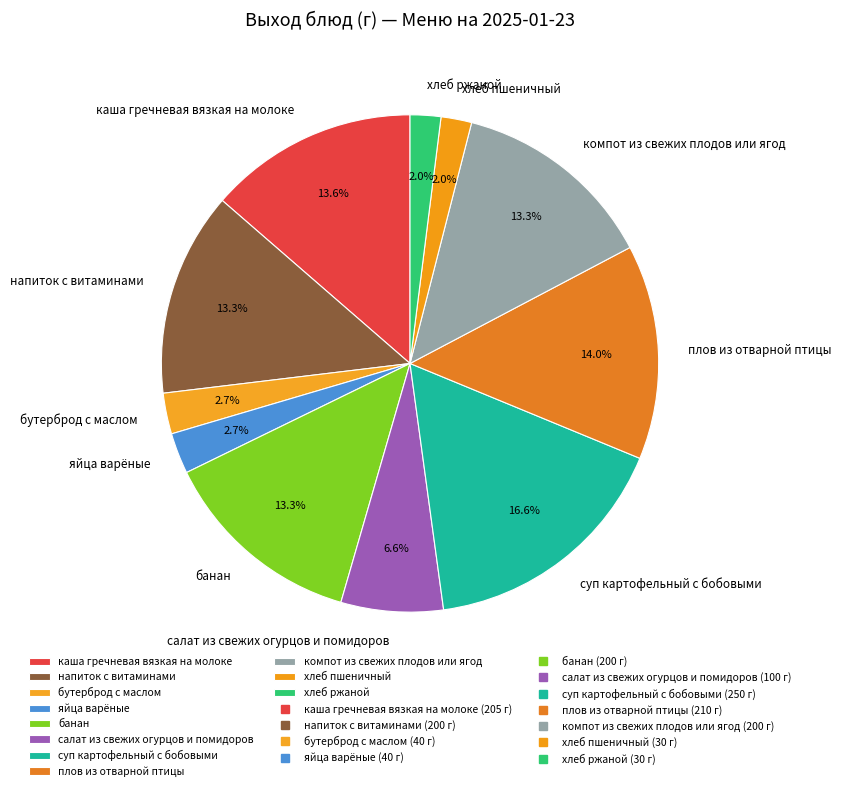

Approximately how many times larger is the value at компот из свежих плодов или ягод compared to хлеб ржаной?

6.7